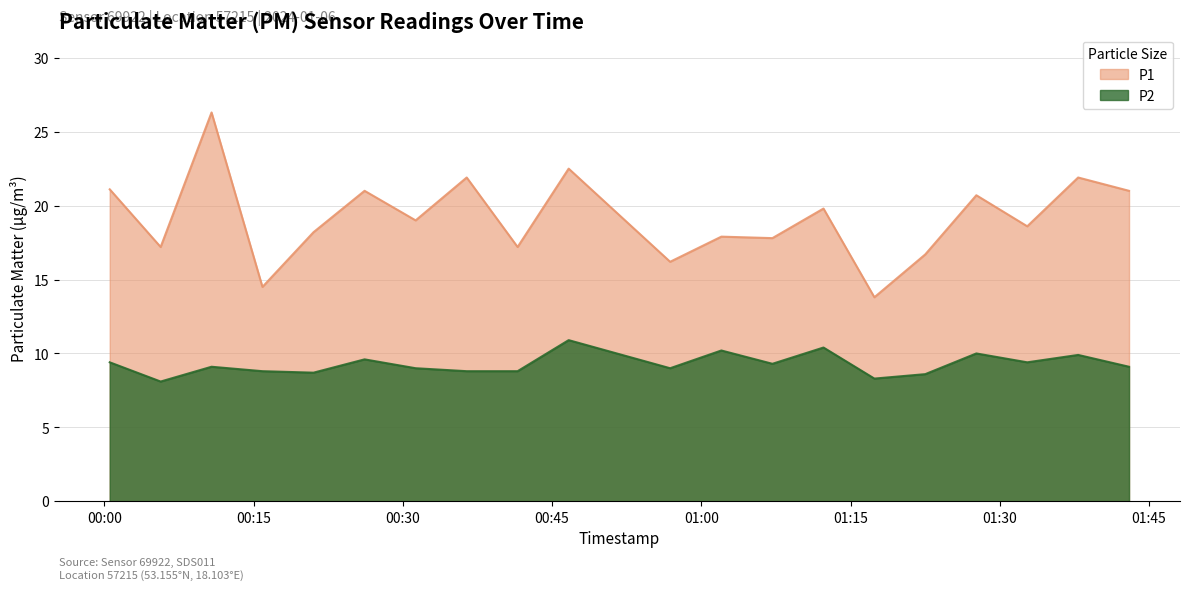

List the series in order of their peak value, lowest first.

P2, P1